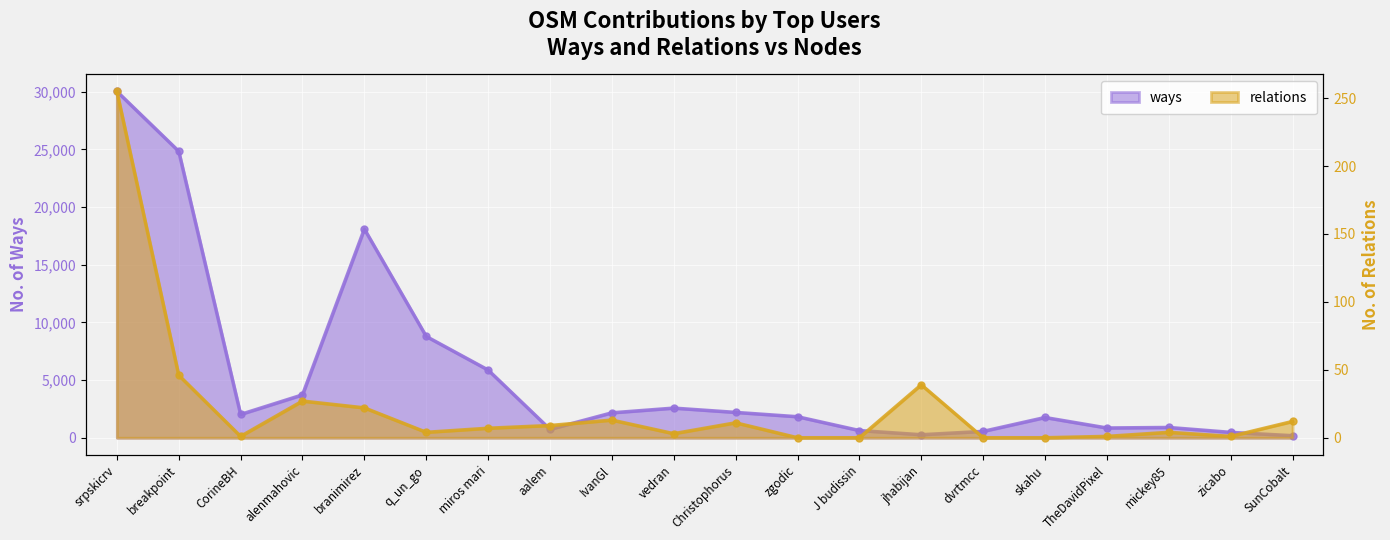

Which series has the largest total across all categories?

ways